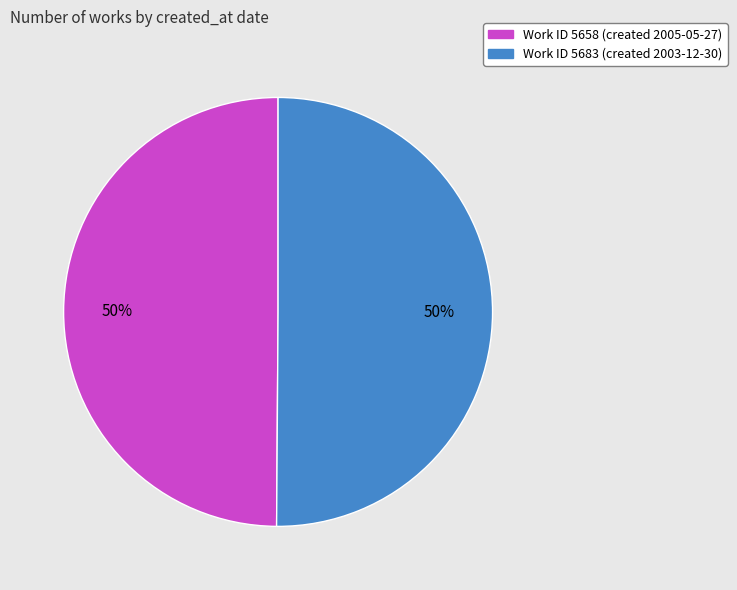

To the nearest percent, what is the combined percentage of Work ID 5658 (created 2005-05-27) and Work ID 5683 (created 2003-12-30)?

100%